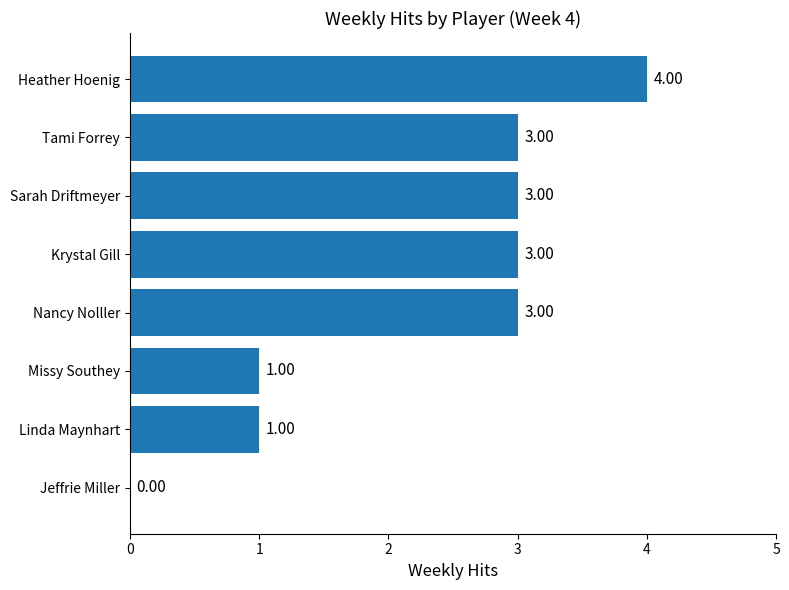

What is the change in value from Jeffrie Miller to Heather Hoenig?

+4